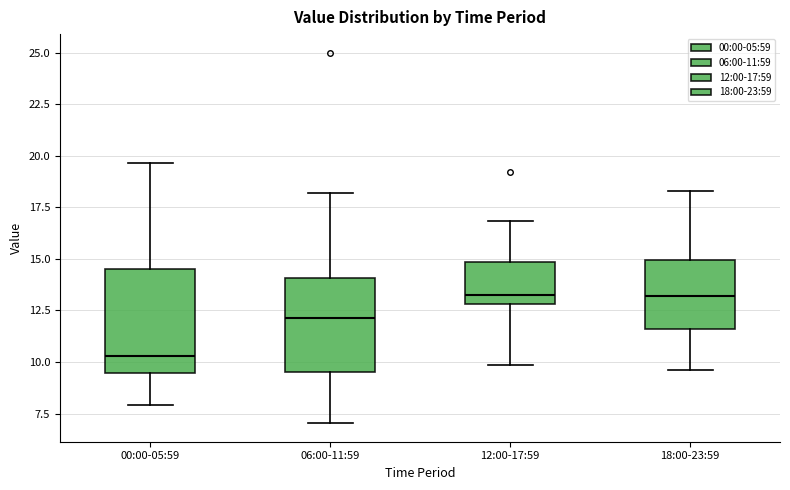

Reading left to right, transcribe this box plot: for each box, give where its median line is, the range the box spans, and where its two whiskers end, as read against the y-axis. The values are not printed on the chart, so give them approximately, as read against the axis.

00:00-05:59: median 10.5, box 9.5 to 14.5, whiskers 8.0 to 19.5
06:00-11:59: median 12.0, box 9.5 to 14.0, whiskers 7.0 to 18.0
12:00-17:59: median 13.5, box 13.0 to 15.0, whiskers 10.0 to 17.0
18:00-23:59: median 13.0, box 11.5 to 15.0, whiskers 9.5 to 18.5